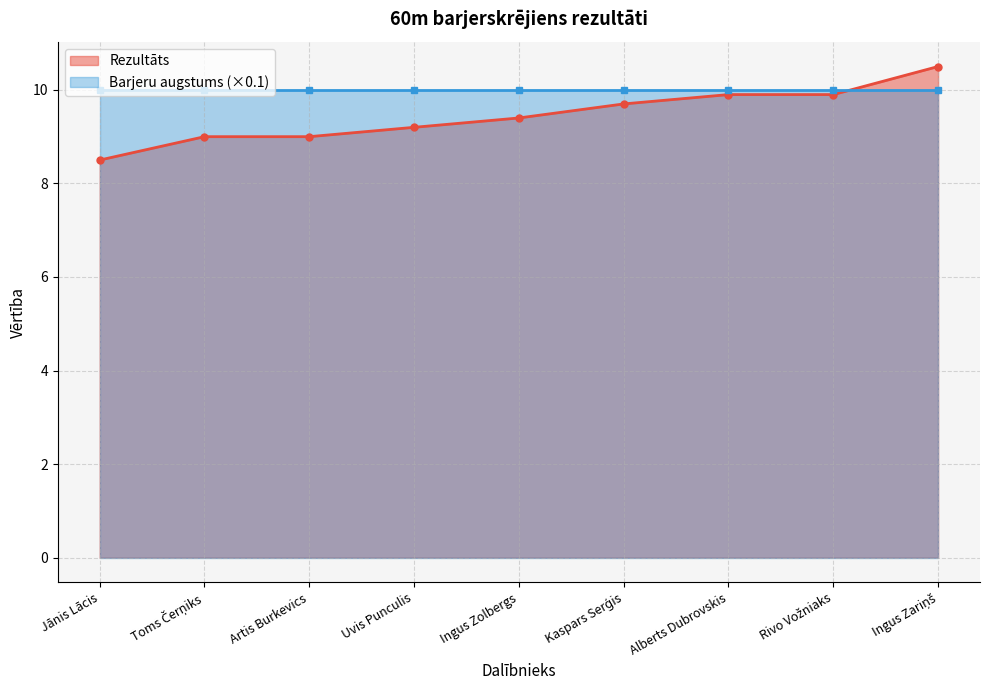

What is the average value?

9.5